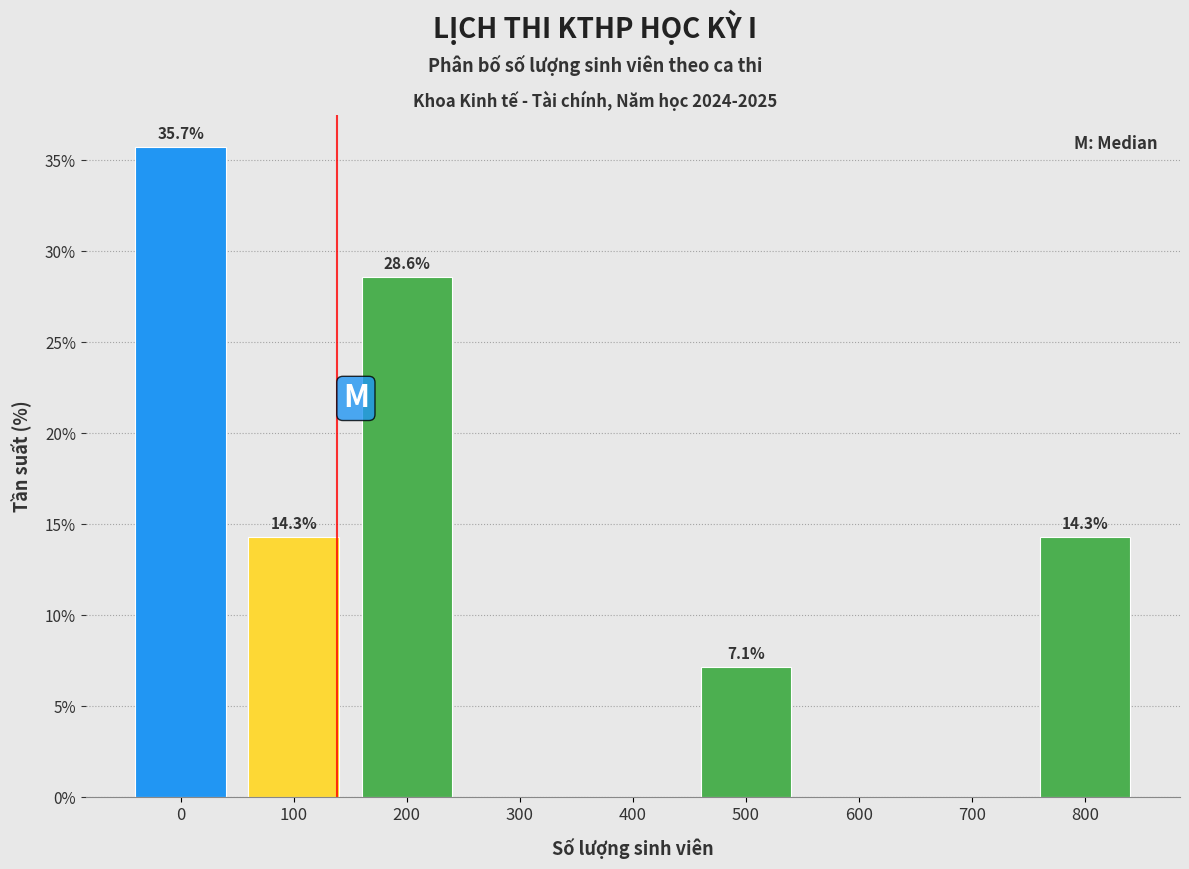

Reading left to right, list all the values displayed in this chart.

0=35.7	100=14.3	200=28.6	300=0.0	400=0.0	500=7.1	600=0.0	700=0.0	800=14.3